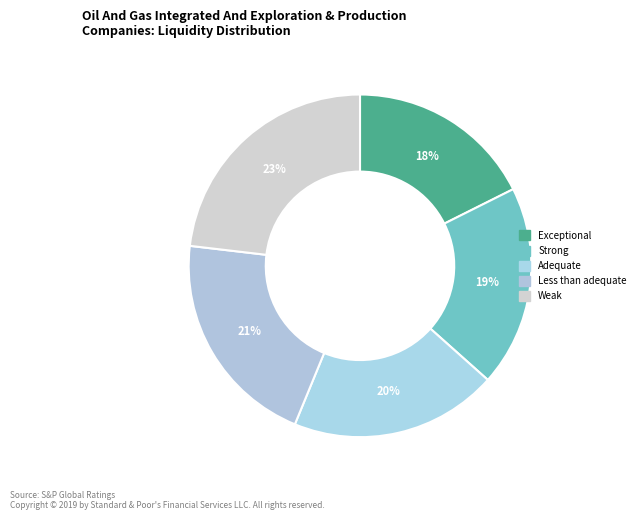

Does any single category account for the majority?

No